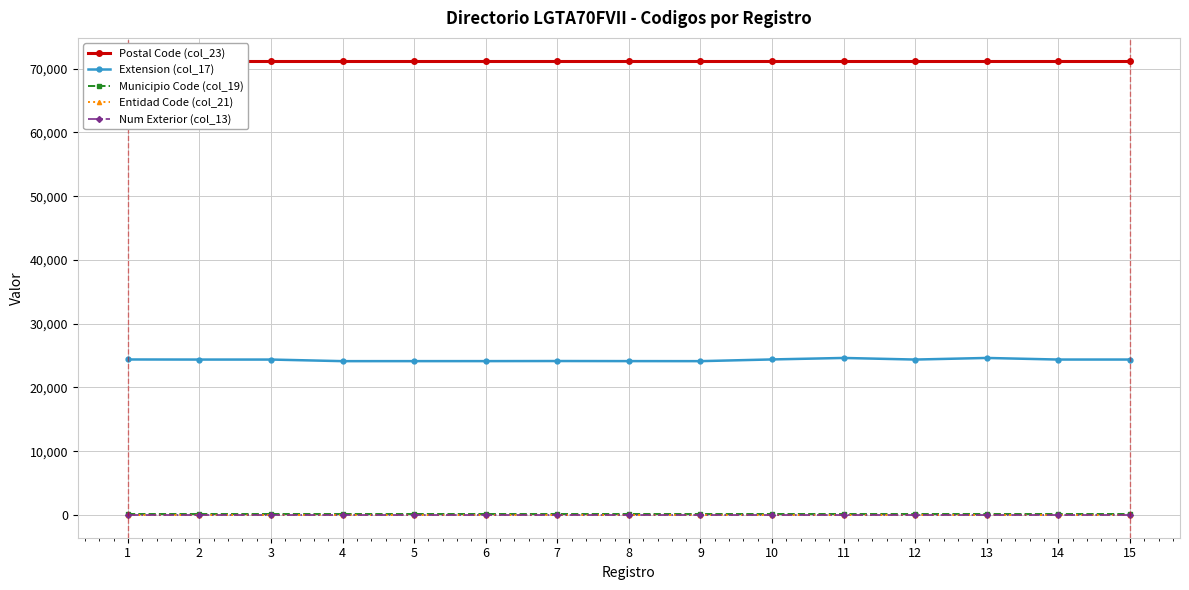

Where is the first local minimum for Extension (col_17)?

4